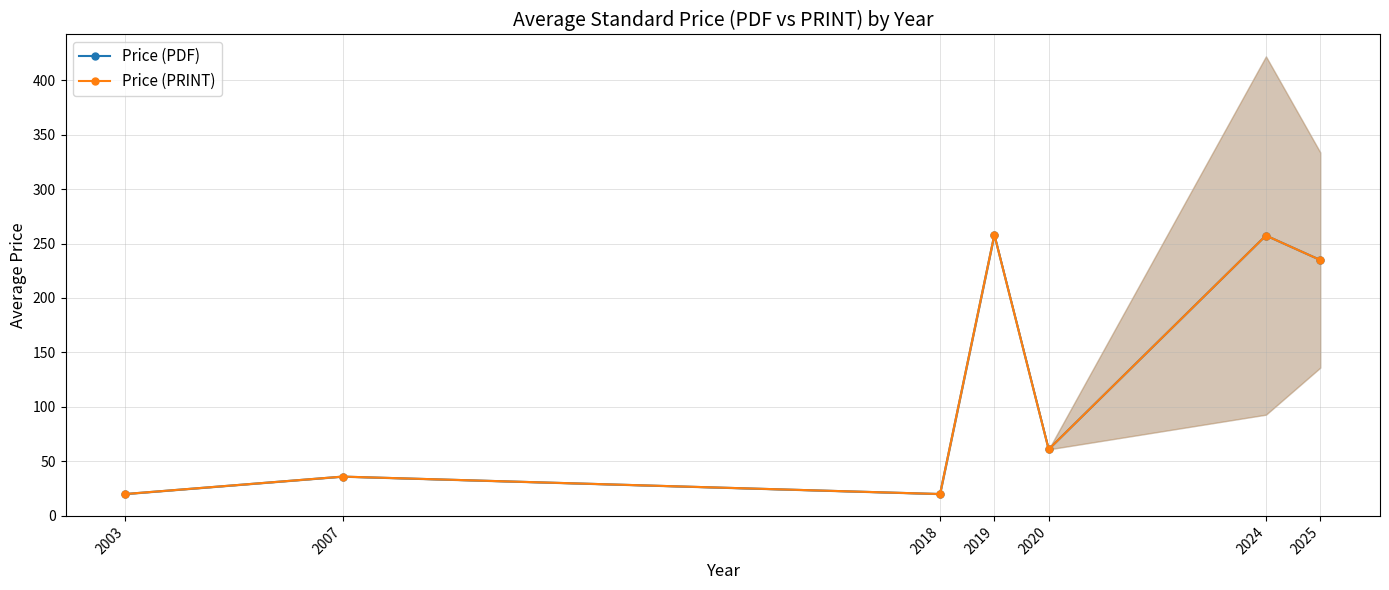

Rank the series by their maximum value, from lowest to highest.

Price (PDF), Price (PRINT)